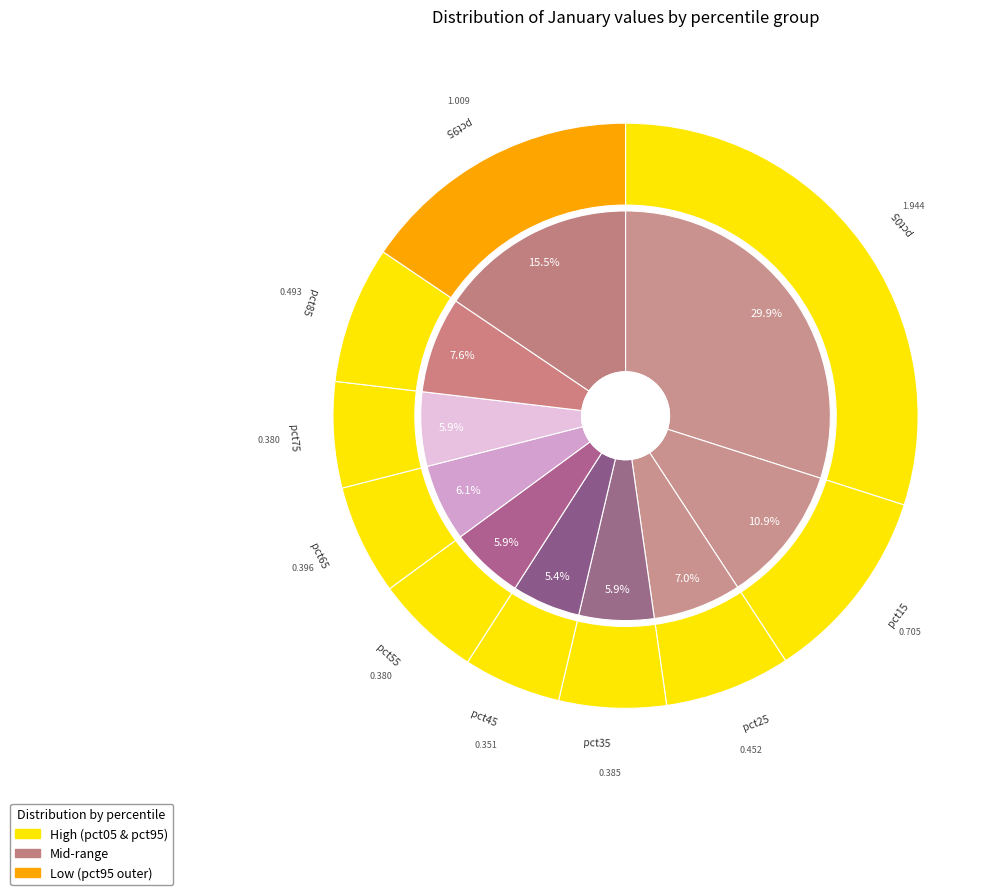

To the nearest percent, what is the difference between the pct95 and pct45 slice percentages?

10%